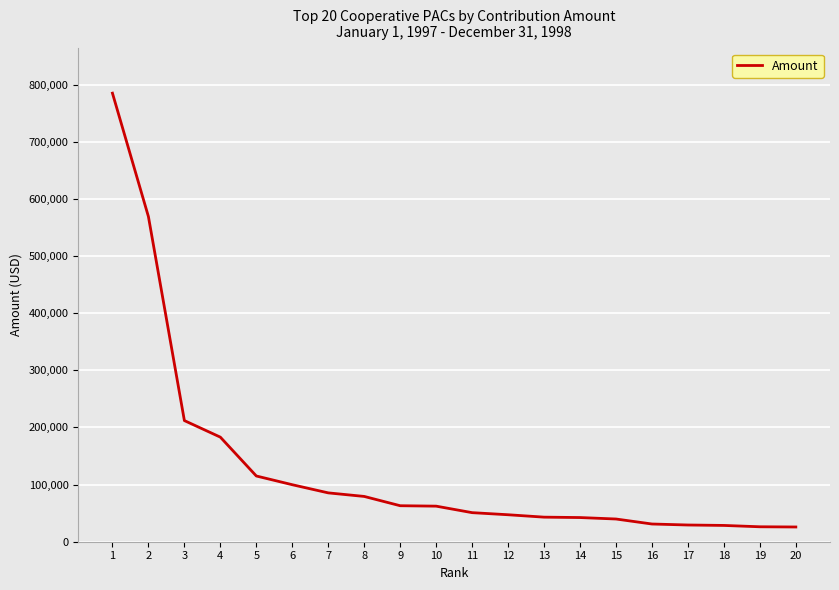

What is the difference between the maximum and second lowest values?

758806